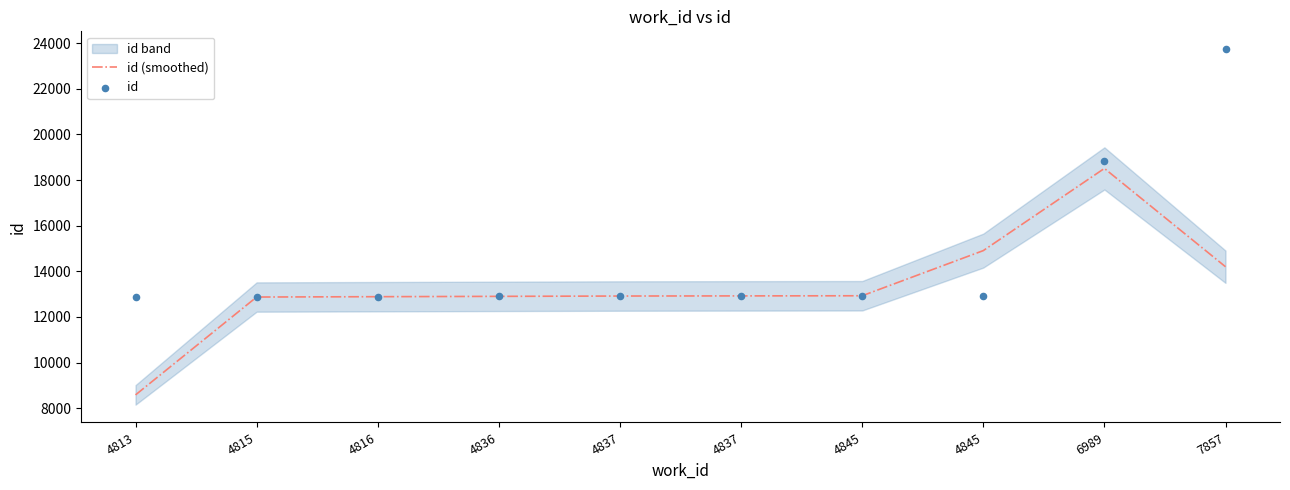

At how many categories does at least one series exceed 12587?

10